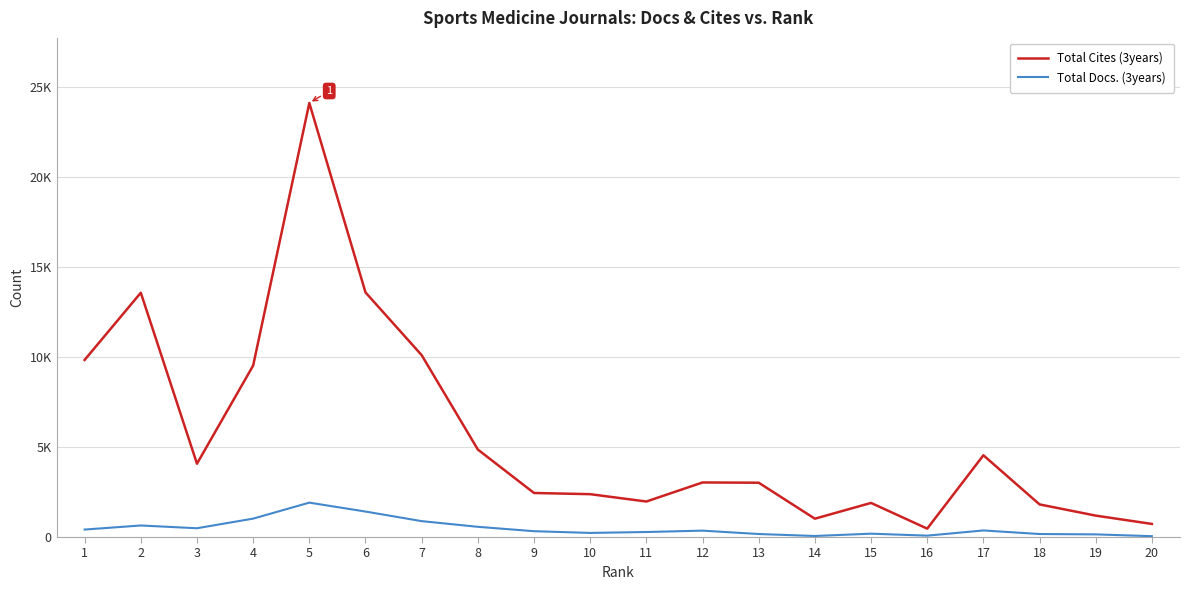

What is the difference between the Total Cites (3years) values at 14 and 5?

23085